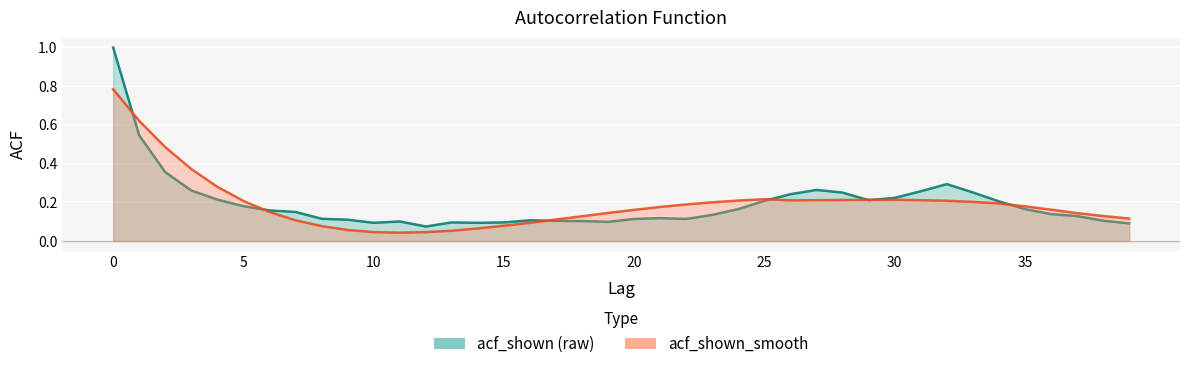

What is the difference between the maximum and minimum values in the acf_shown series?

0.9